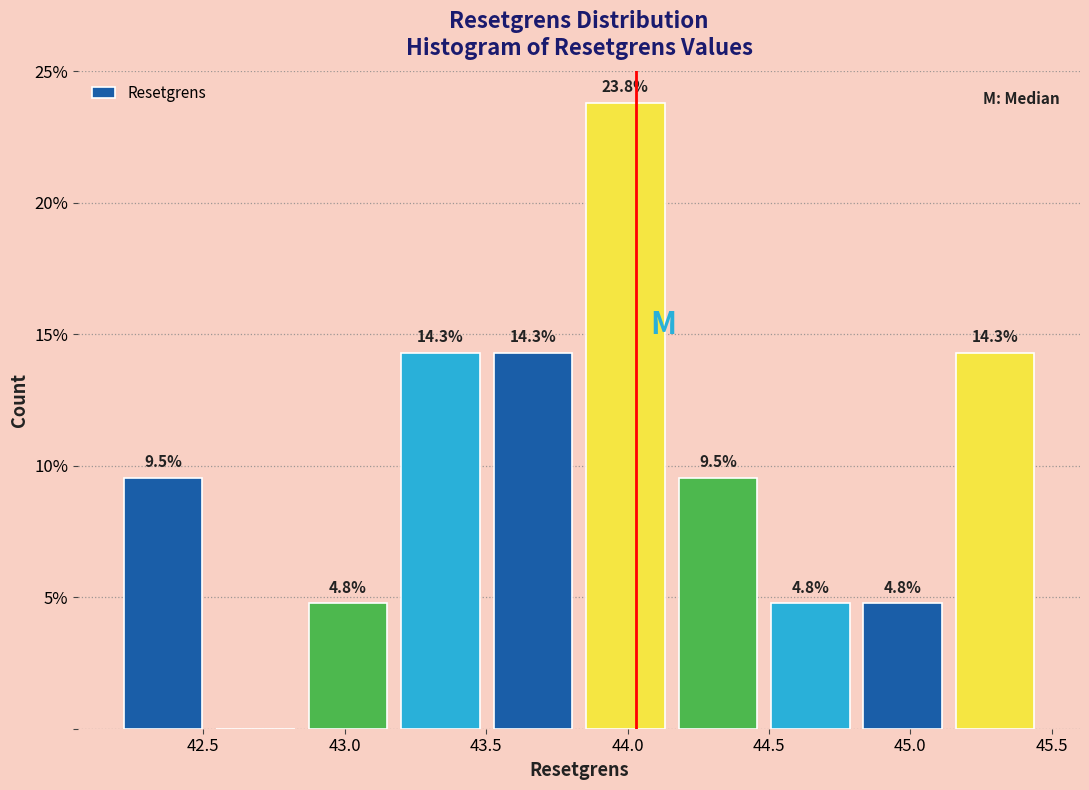

Which range on the x-axis has the tallest bar?

43.85 to 44.20